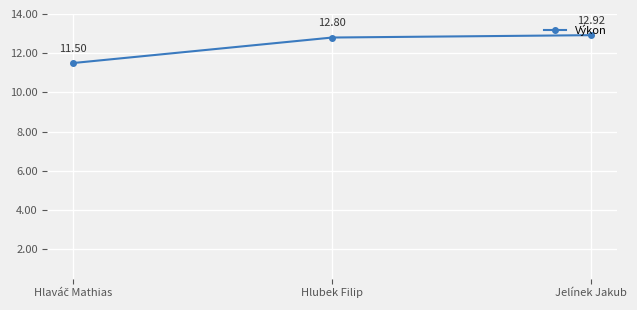

Which has a higher value, Jelínek Jakub or Hlubek Filip?

Jelínek Jakub